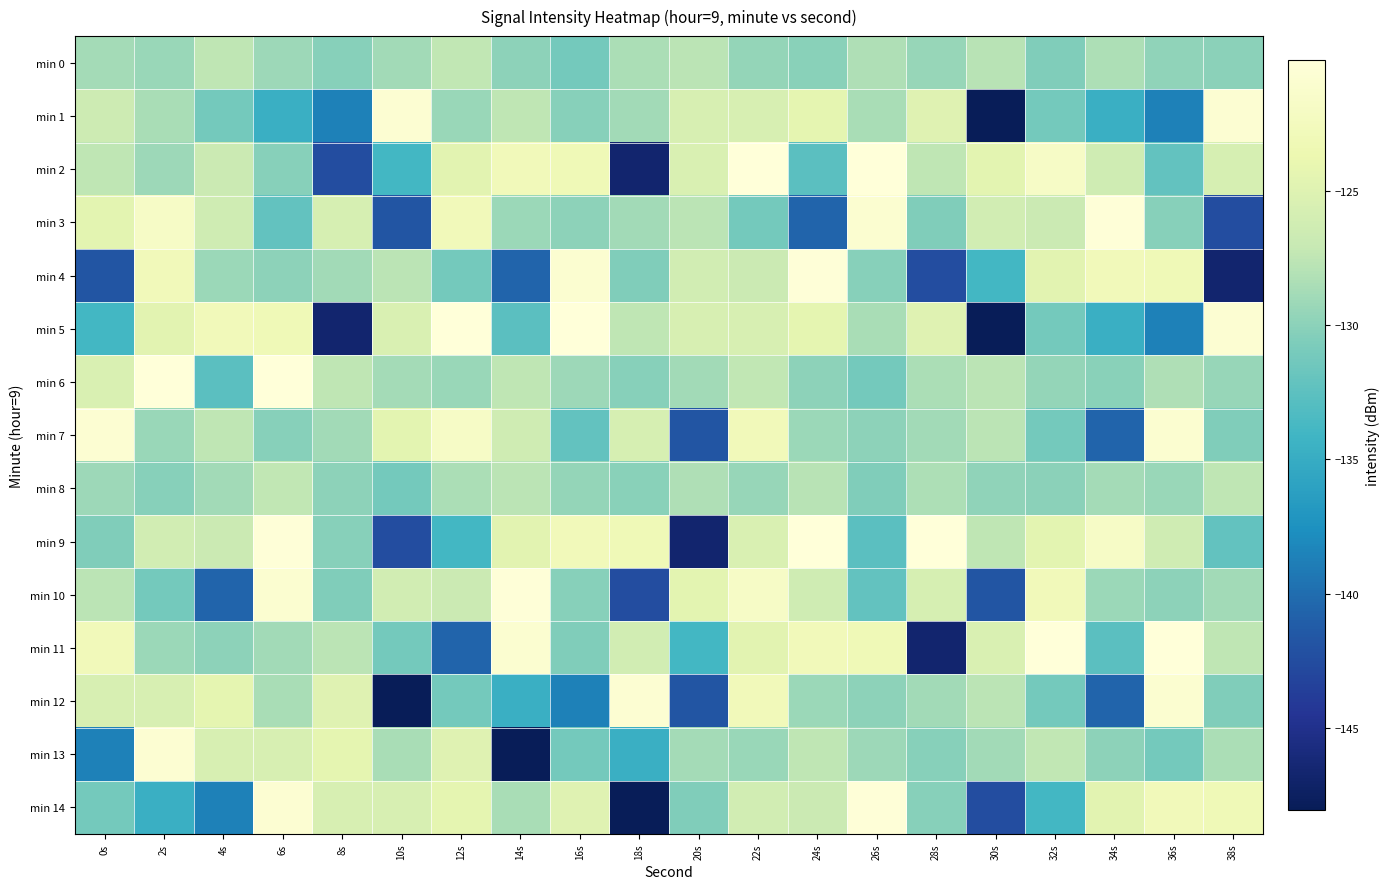

Between 20s and 18s, which is larger?

20s